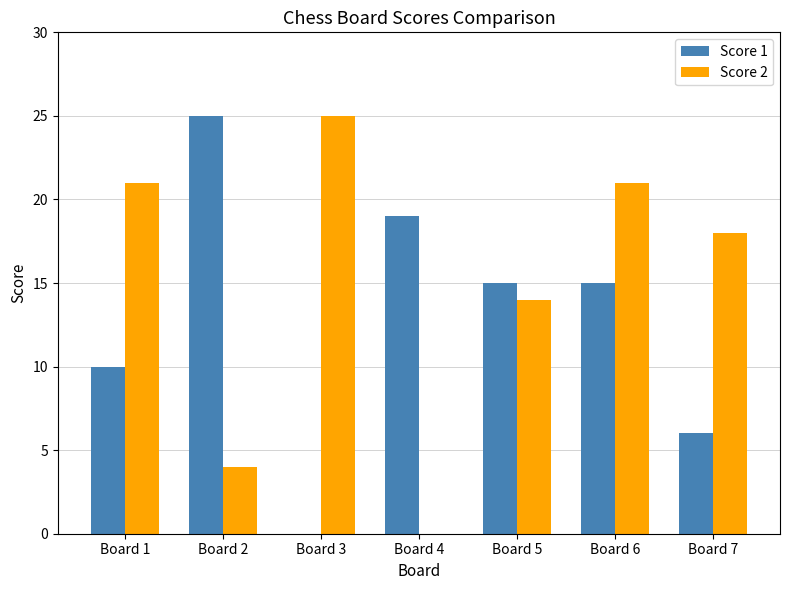

Read the Score 1 value at Board 6, to the nearest 5.

15